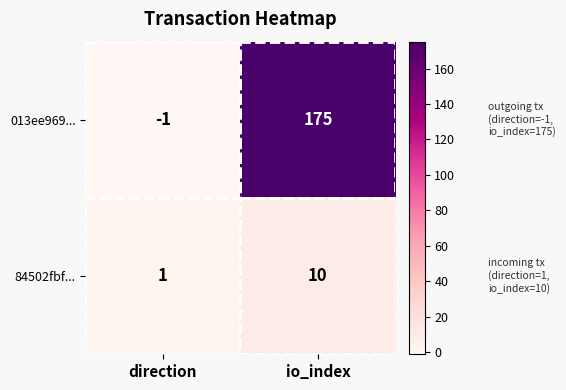

How many distinct data groups are displayed?

2